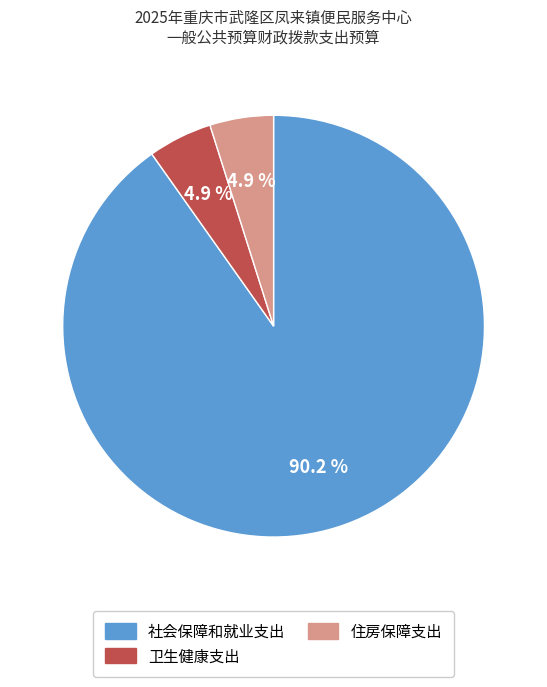

Which category has the biggest portion of the pie?

社会保障和就业支出